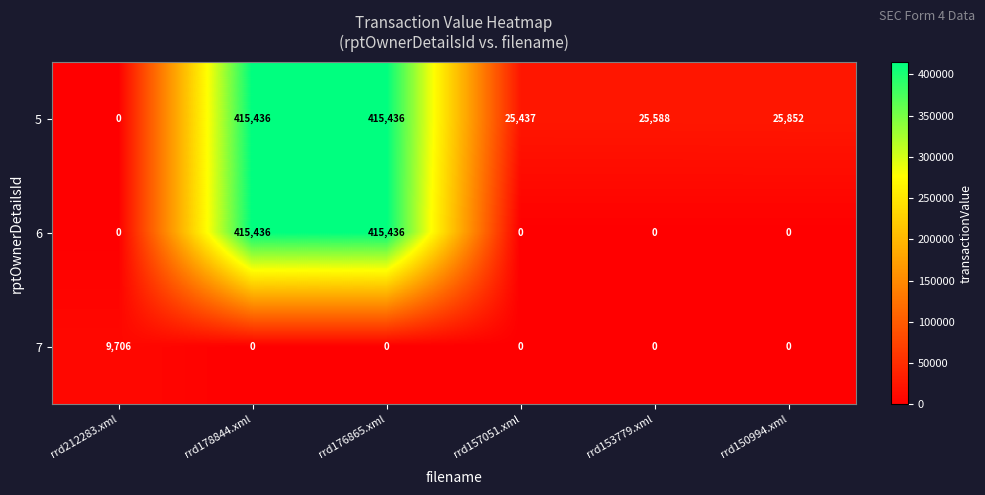

What is the total value across all series at rrd178844.xml?

830872